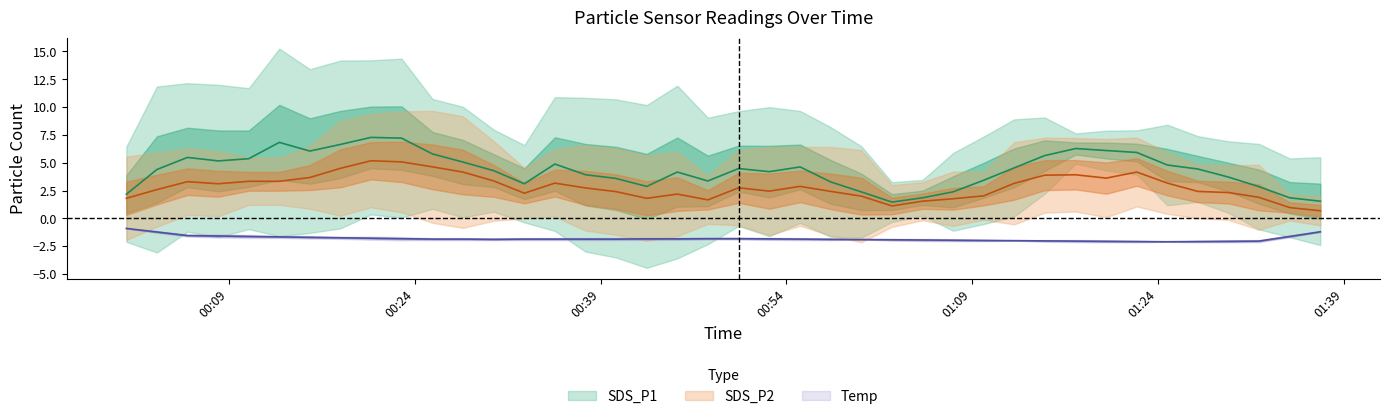

What is the spread (max minus min) of values at 30?

7.9